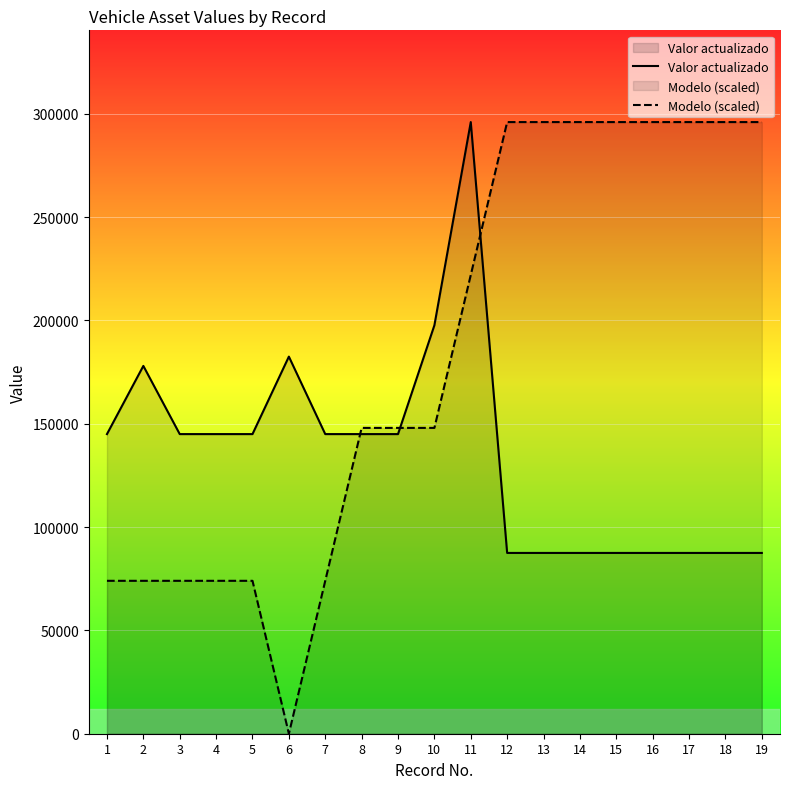

List the series in order of their peak value, highest first.

Valor actualizado, Modelo (scaled)